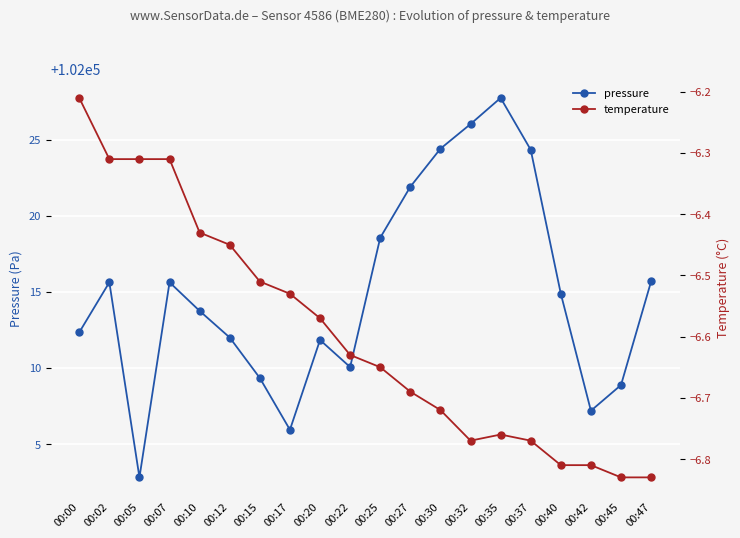

Which label corresponds to the largest value in the chart?

00:35